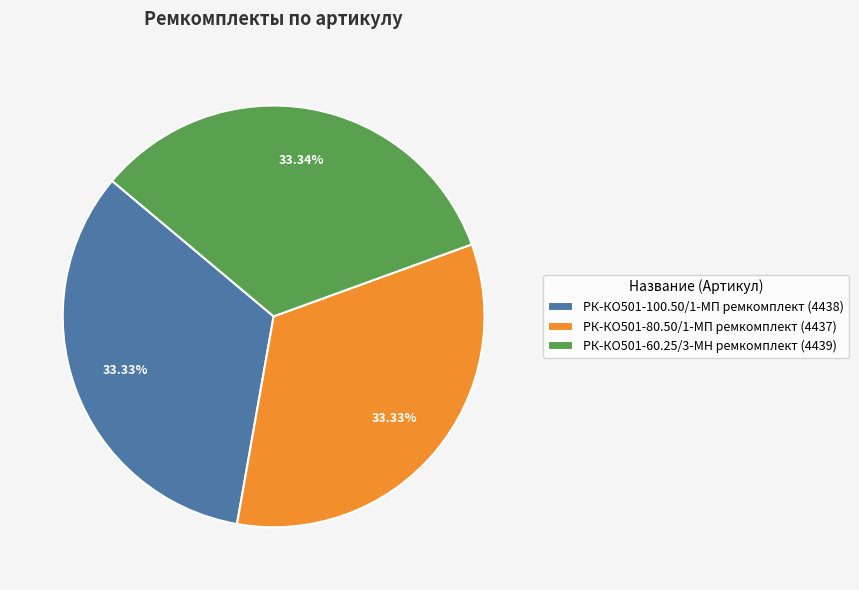

What percentage is NOT represented by РК-КО501-60.25/3-МН ремкомплект?

66.7%